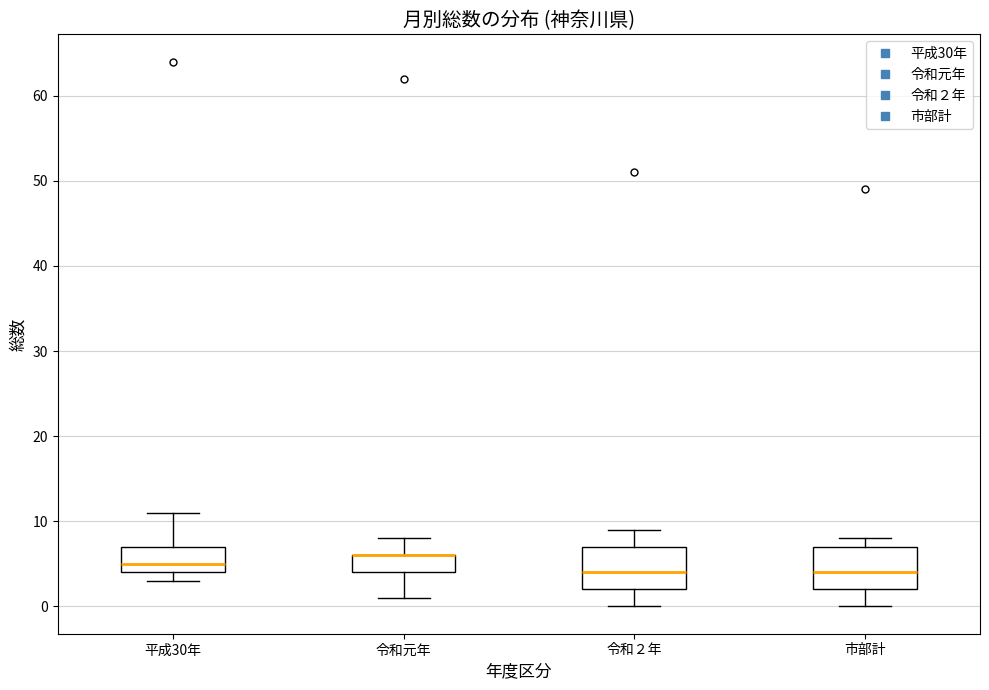

Reading left to right, read every box against the y-axis: the position of its median line, the range the box covers, and the ends of its whiskers. The values are not printed on the chart, so give them approximately, as read against the axis.

平成30年: median 5, box 4 to 7, whiskers 3 to 11
令和元年: median 6 (drawn on the box's upper edge), box 4 to 6, whiskers 1 to 8
令和２年: median 4, box 2 to 7, whiskers 0 to 9
市部計: median 4, box 2 to 7, whiskers 0 to 8